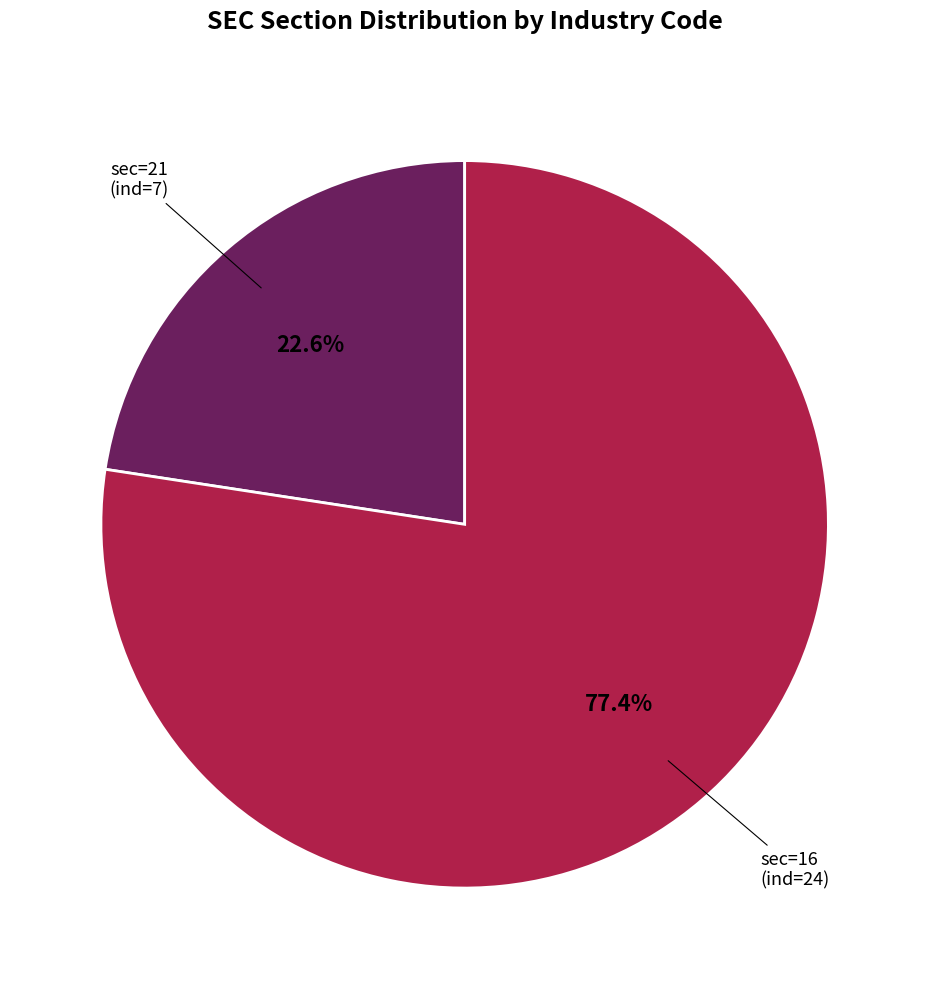

Combined, do sec=16 and sec=21 account for over 50%?

Yes